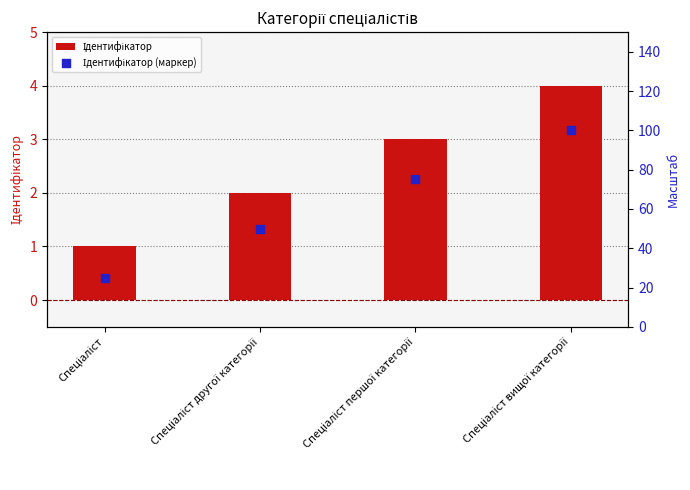

What are all the series names shown in the legend?

Ідентифікатор, Ідентифікатор (маркер)